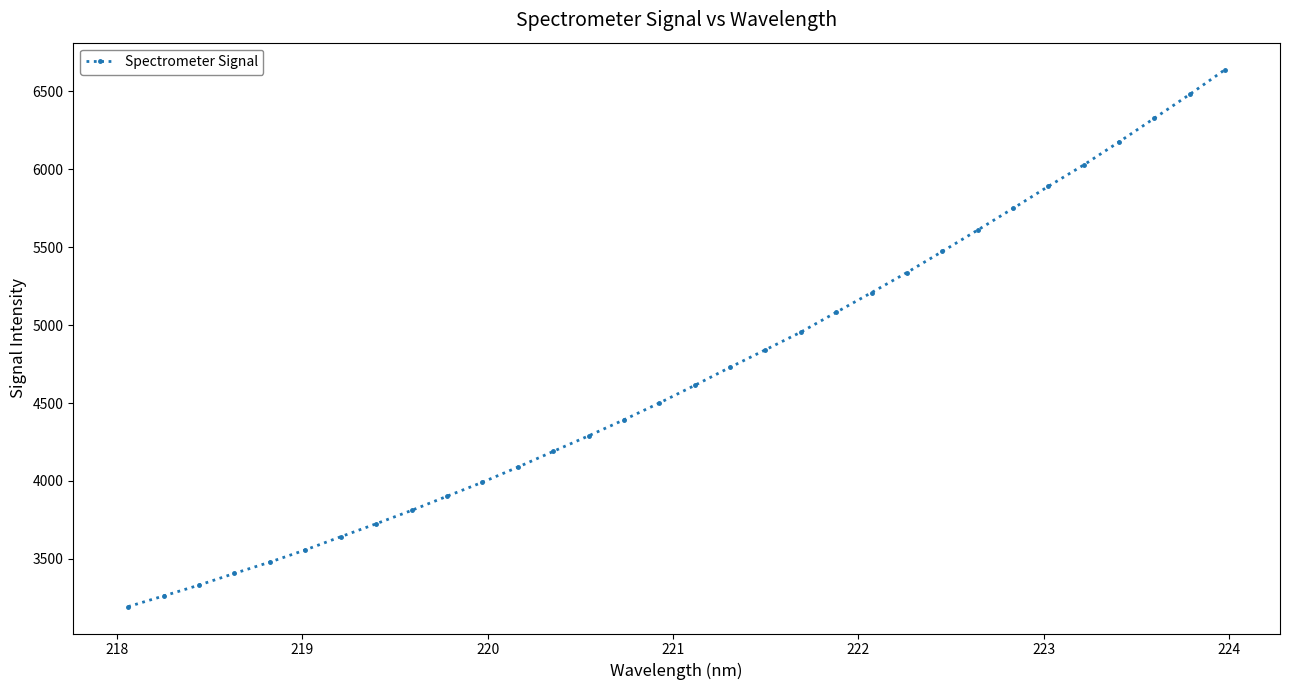

What is the minimum value shown in the chart?

3194.1